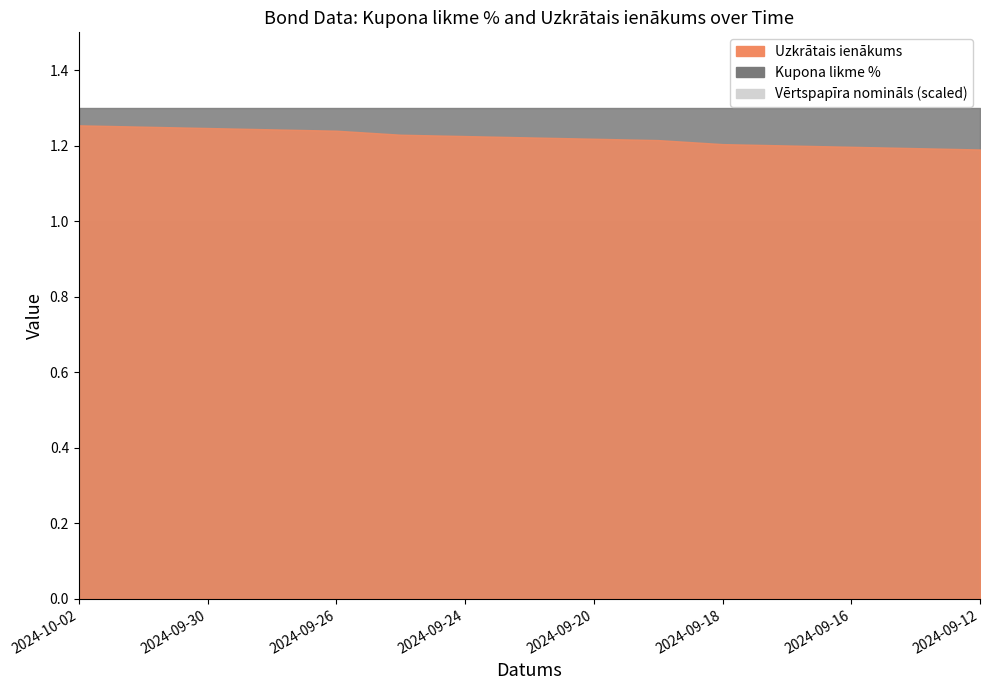

Is it true that Uzkrātais ienākums equals 2.0 at 2024-09-17?

False